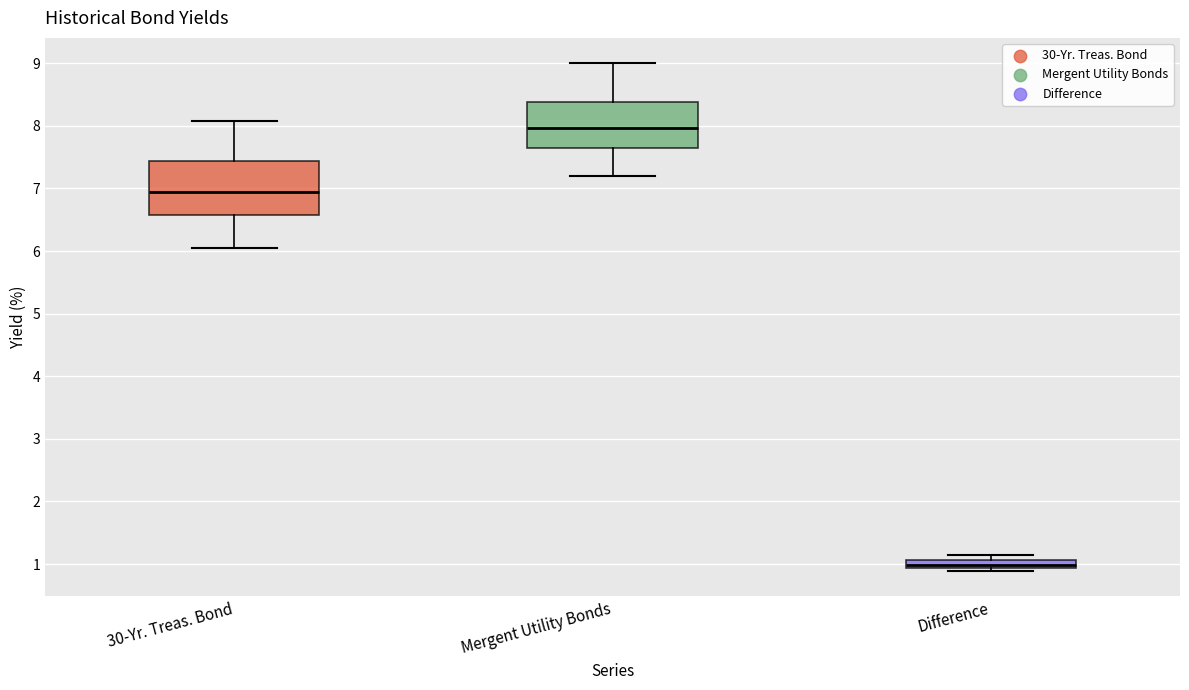

Where is the upper edge of the box for Difference on the y-axis? The values are not printed on the chart, so give them approximately, as read against the axis.

1.1